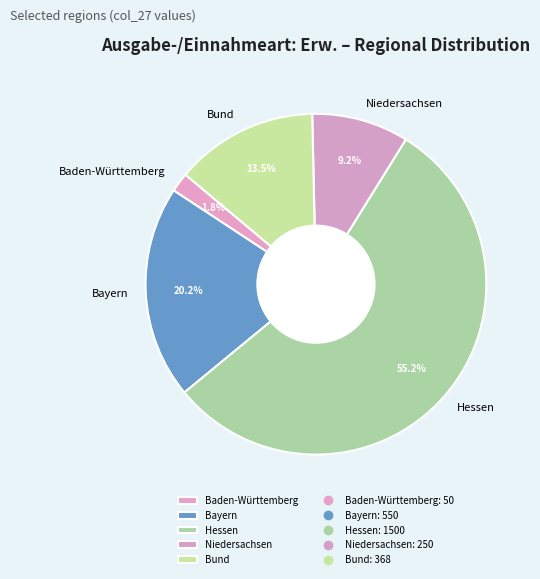

Which slice represents more than half of the pie?

Hessen